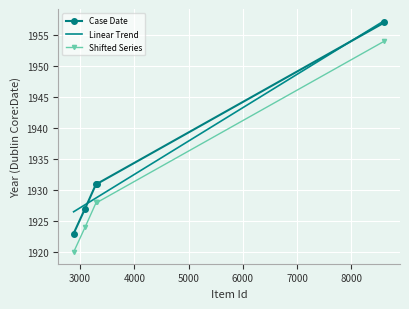

The value of Case Date at 3298 is 3067. True or false?

False